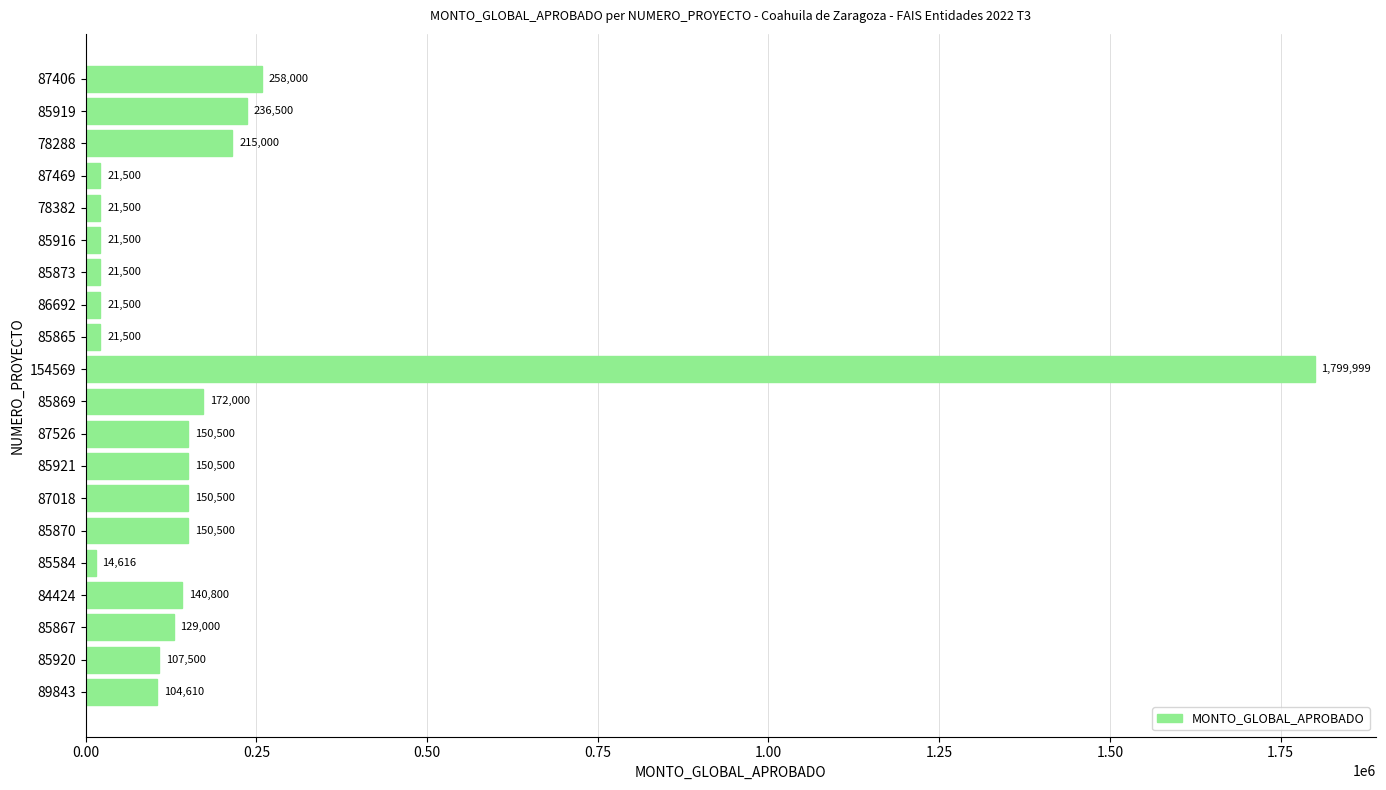

The value at 85865 is 21500.0. True or false?

True